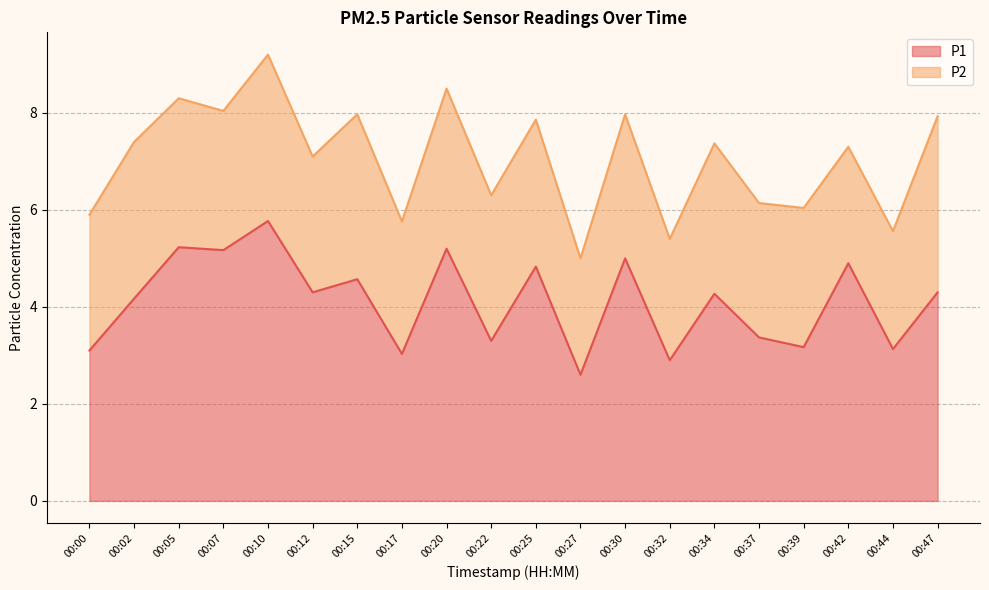

Where is the first local maximum?

00:05